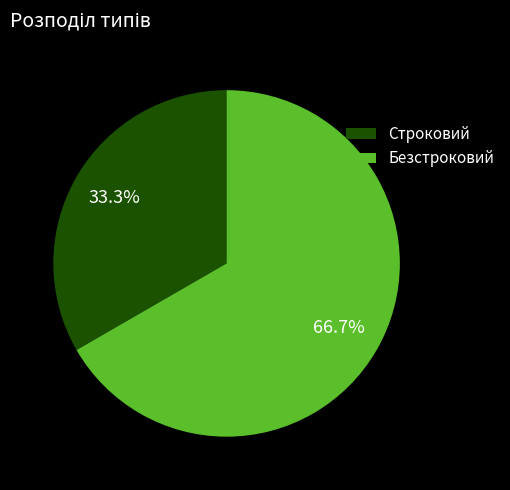

To the nearest percent, what portion does Безстроковий represent?

67%